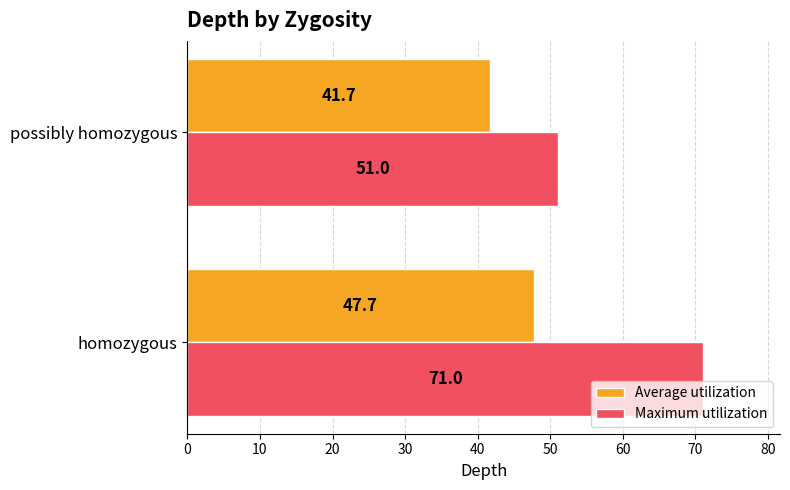

The value of Average utilization at homozygous is 47.7. True or false?

True